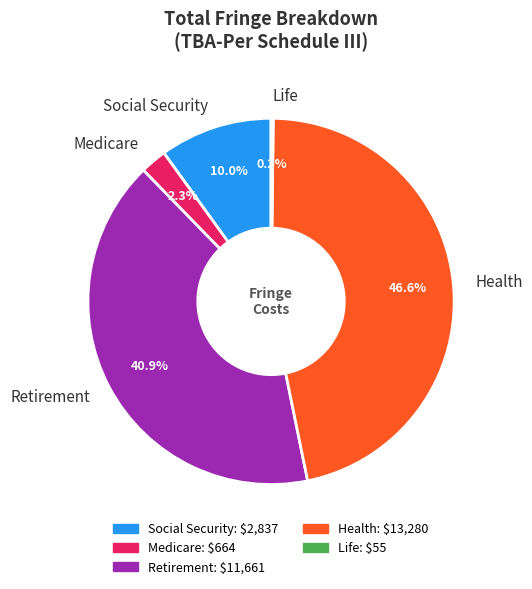

Which slice is the largest?

Health